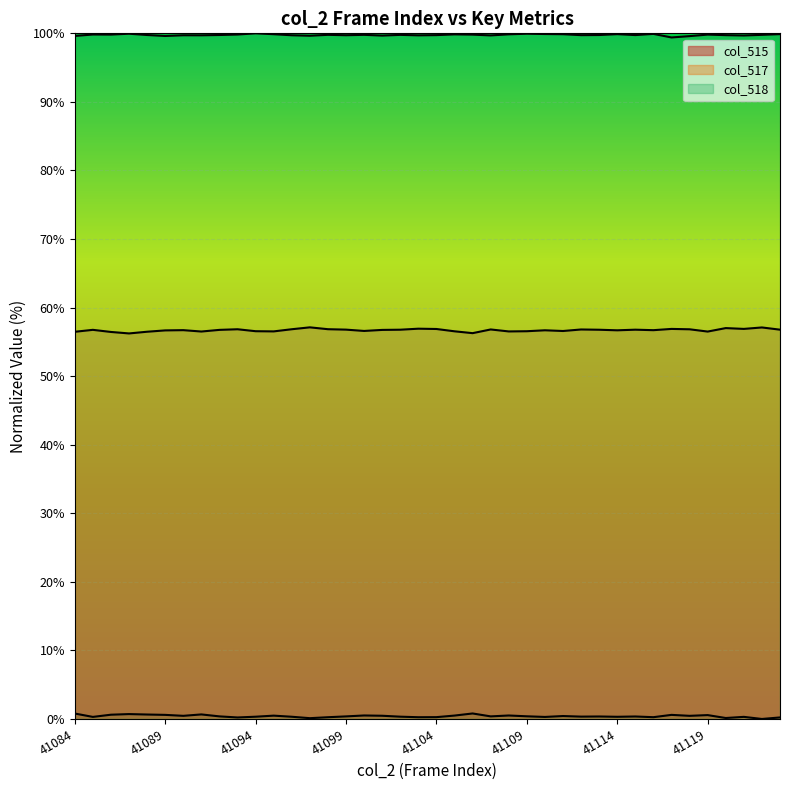

How many data points does each series have?

40